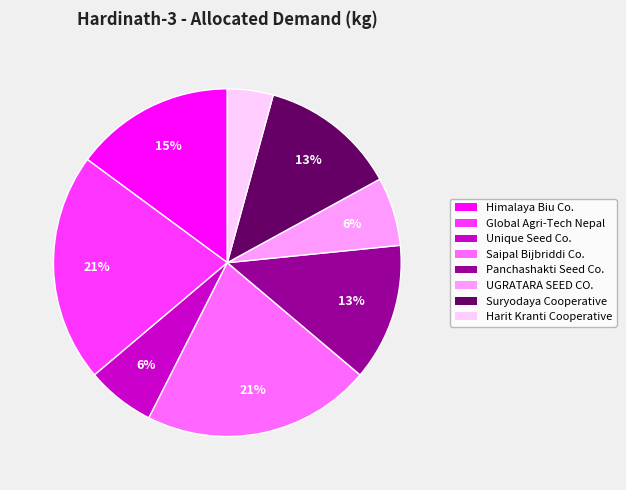

Is there any slice that represents more than half of the pie?

No